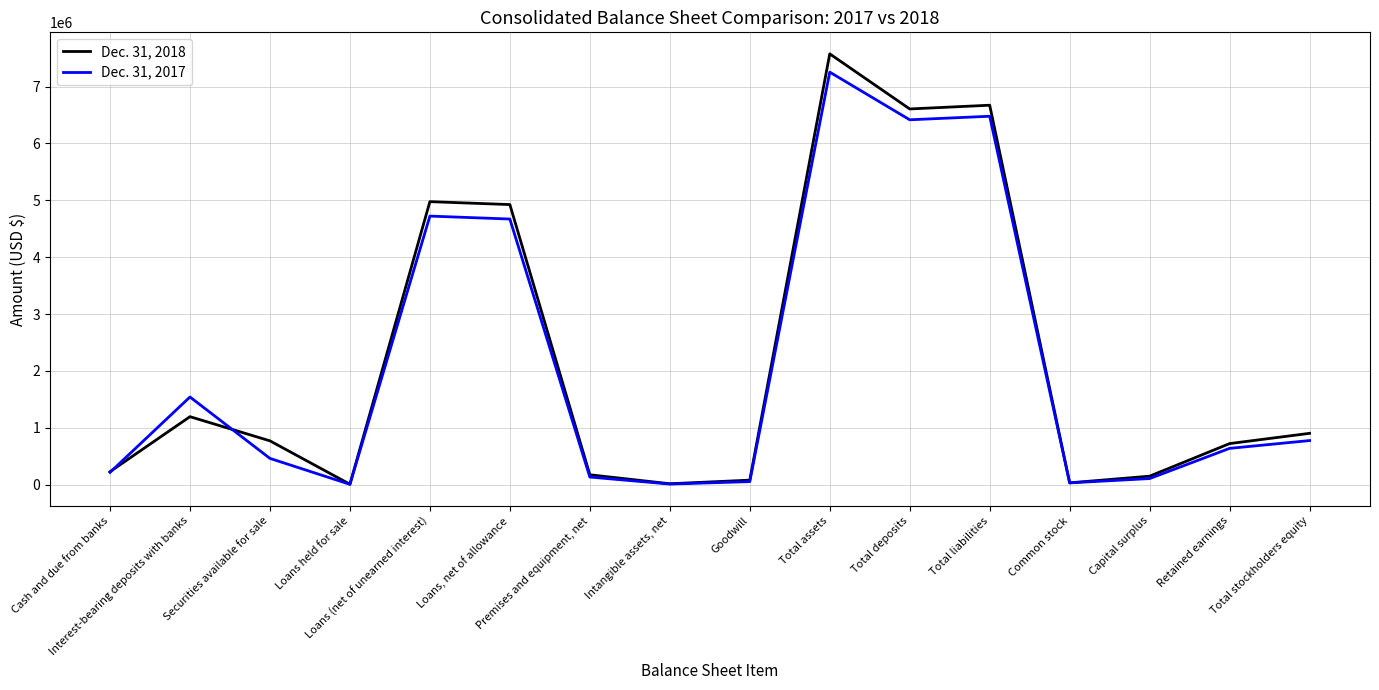

What is the spread (max minus min) of values at Capital surplus?

42228